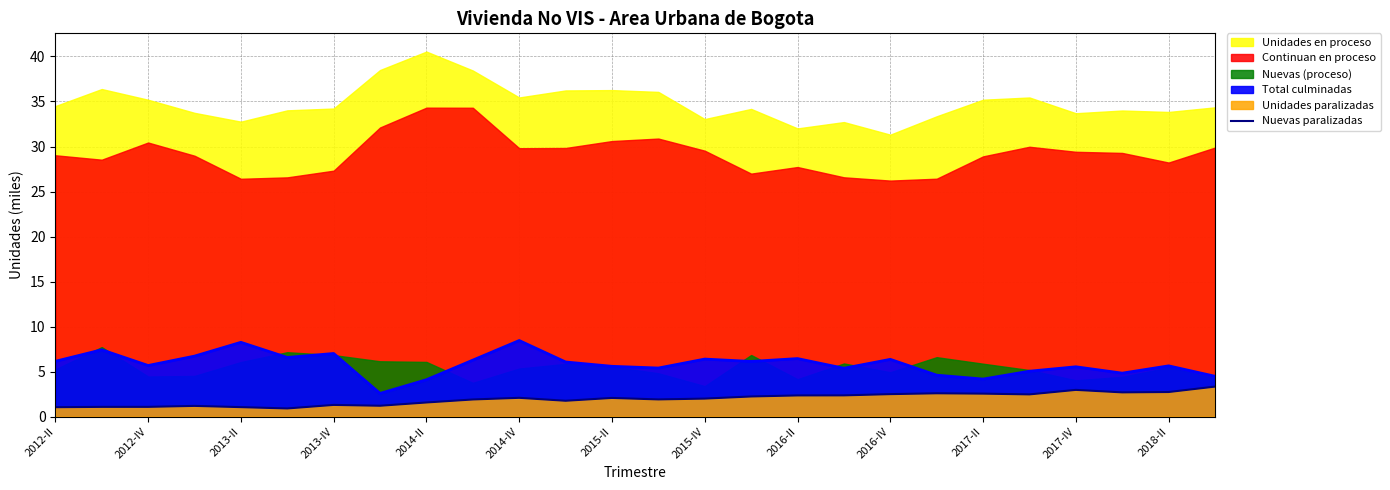

What is the sum of all values?

50.9